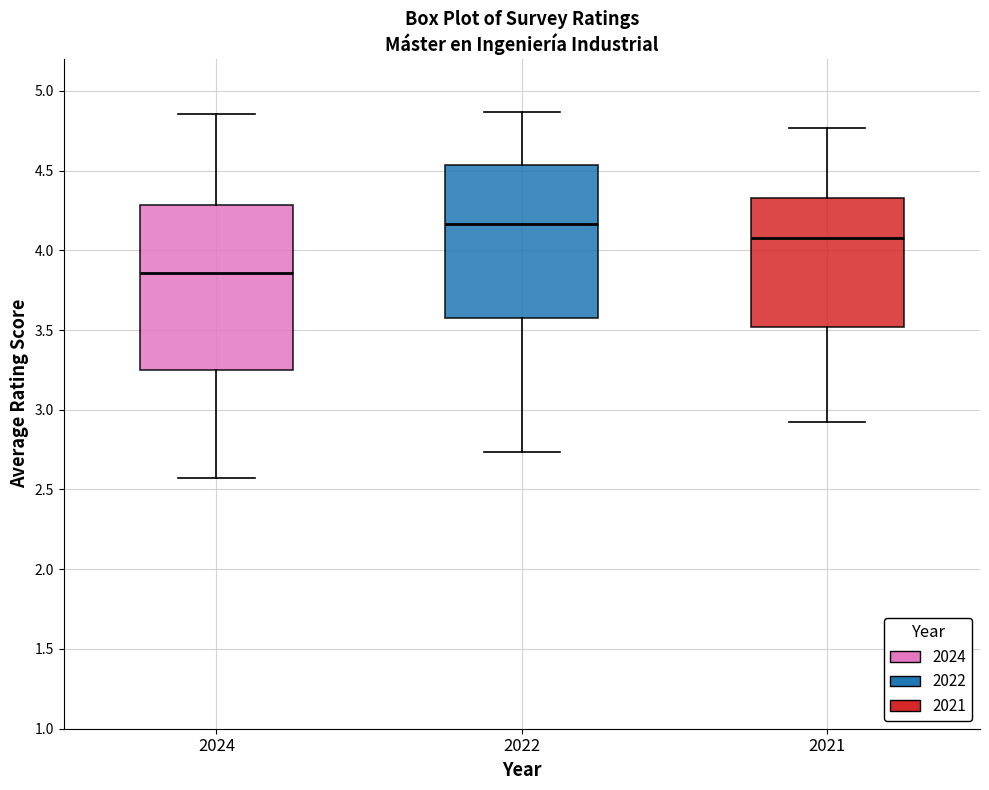

Which box is the tallest, from its lower edge to its upper edge?

2024